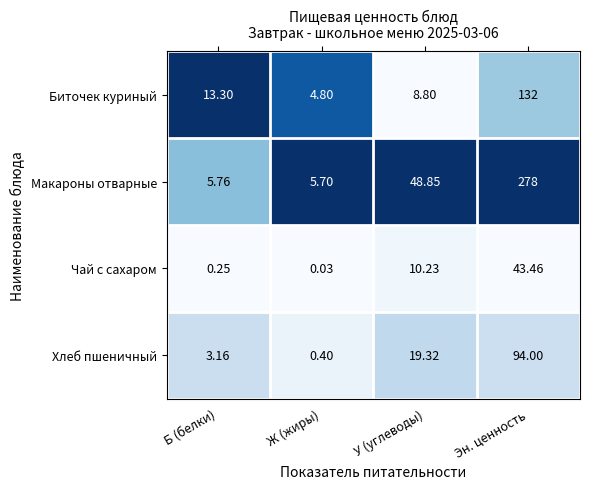

How many distinct data groups are displayed?

4